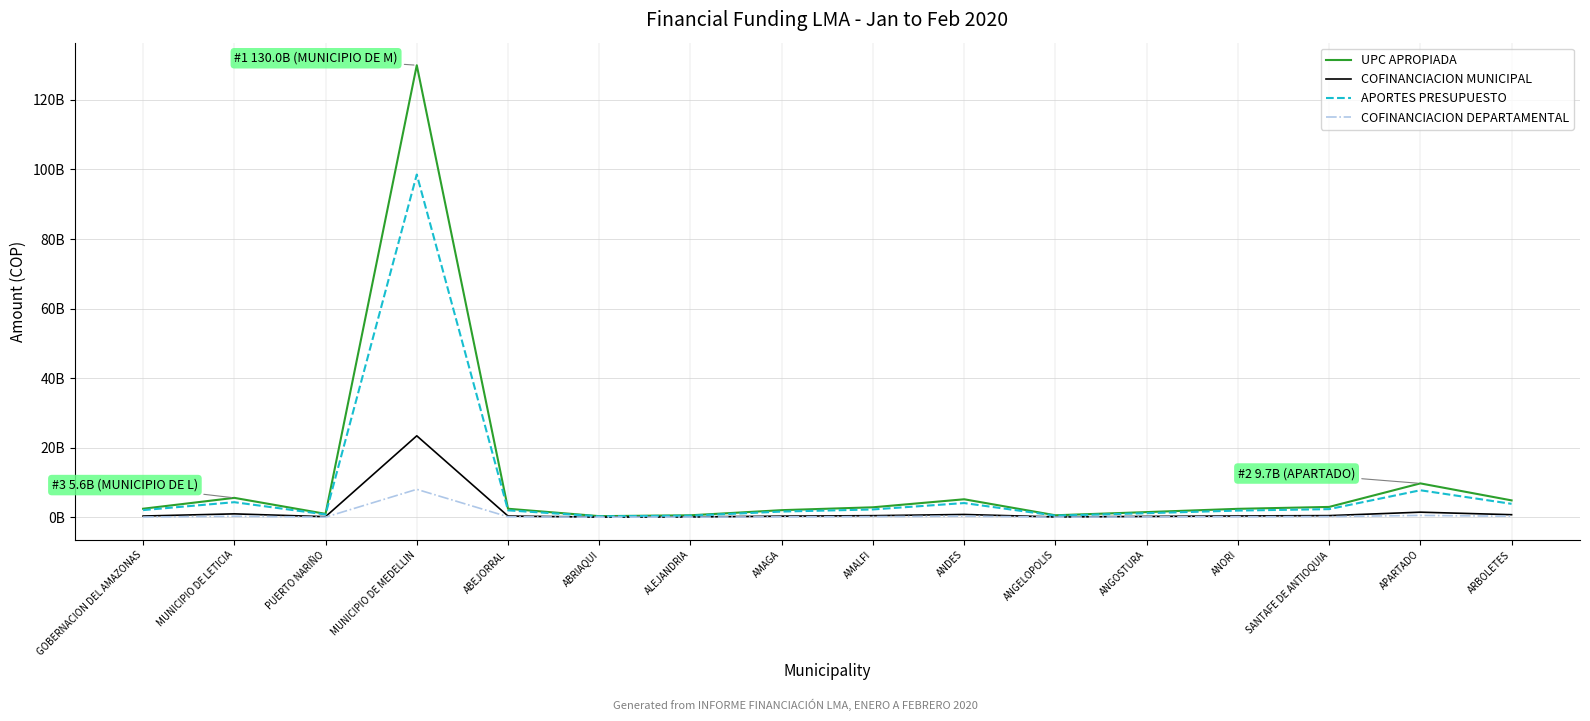

Which series changed the most between AMAGA and ANGOSTURA?

UPC APROPIADA